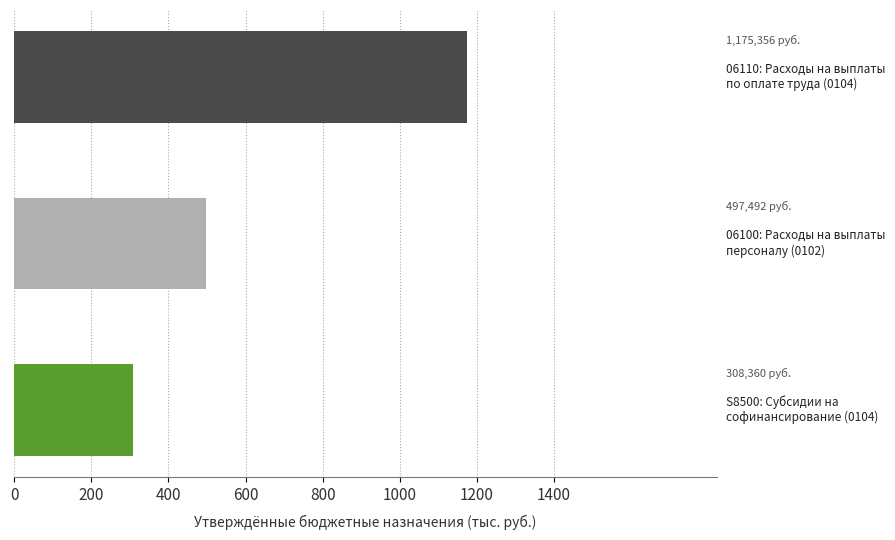

Are the bars horizontal?

Yes